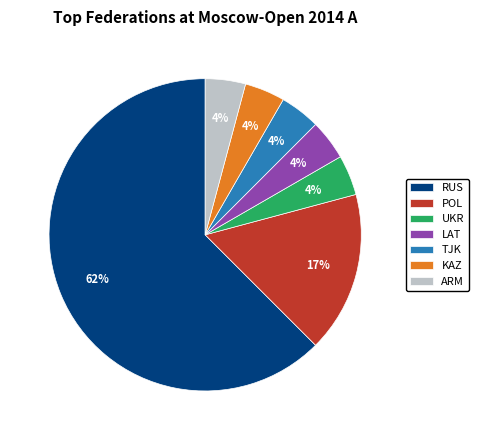

Which category has the biggest portion of the pie?

RUS